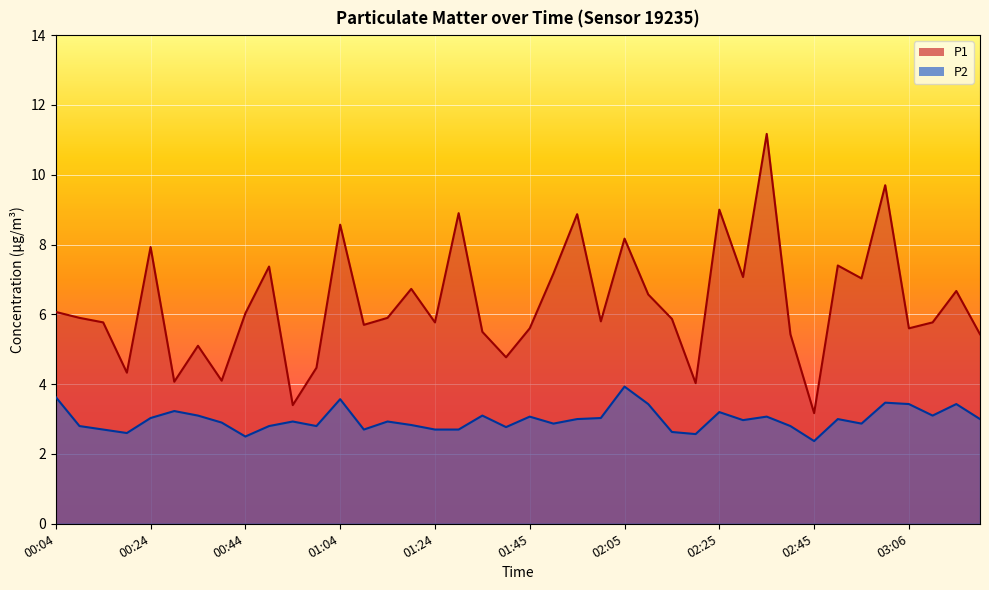

What is the total value across all series at 01:45?

8.7